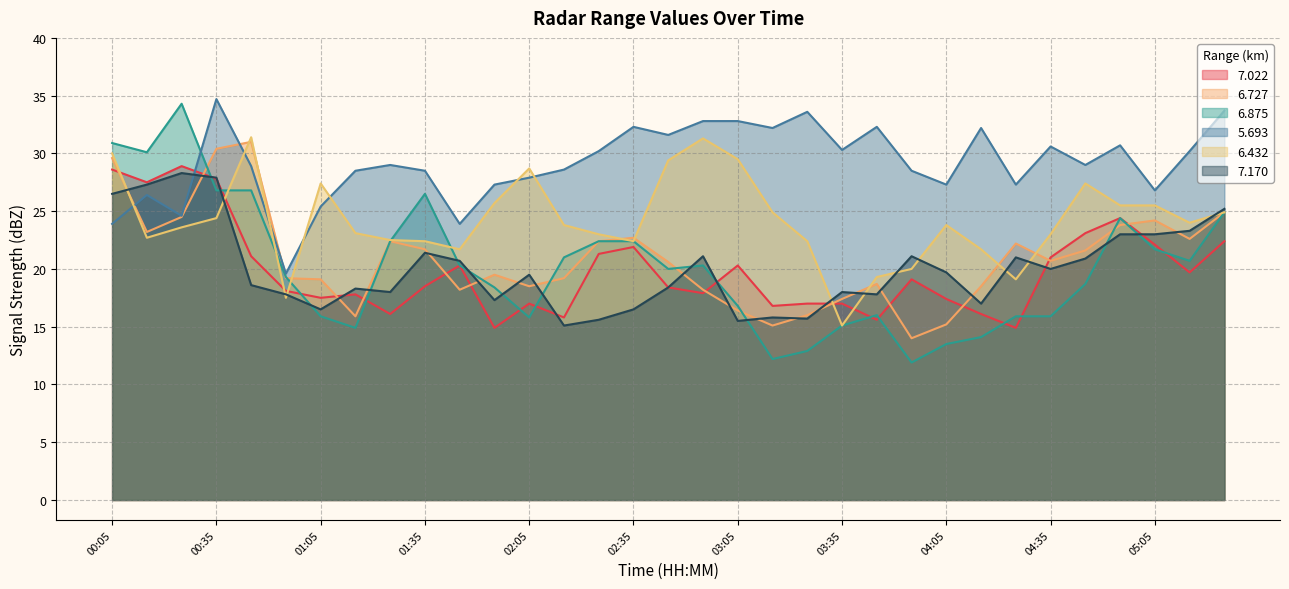

At how many categories does at least one series exceed 15?

33